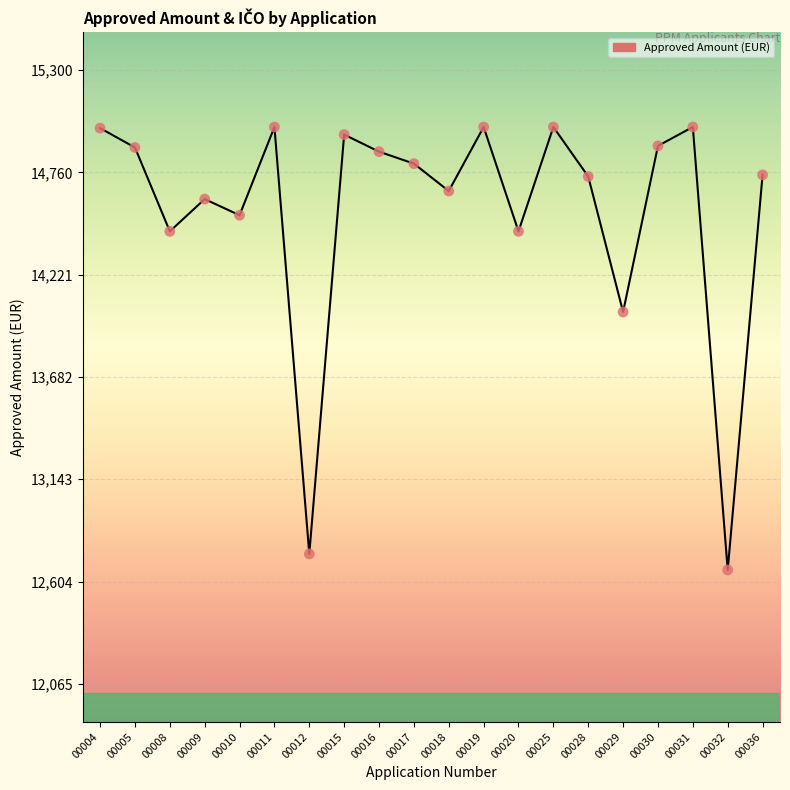

What is the change in value from 00029 to 00030?

+875.5